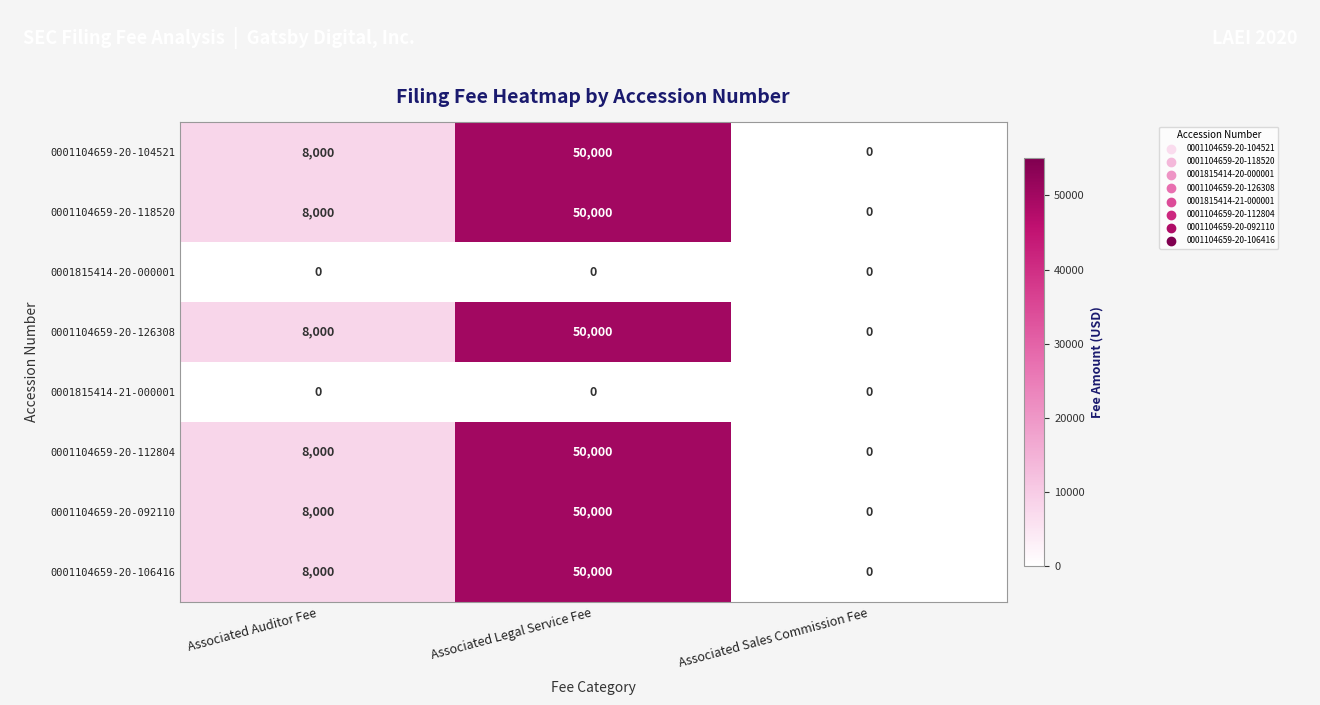

How many 0001104659-20-126308 values are between 0 and 50000?

3